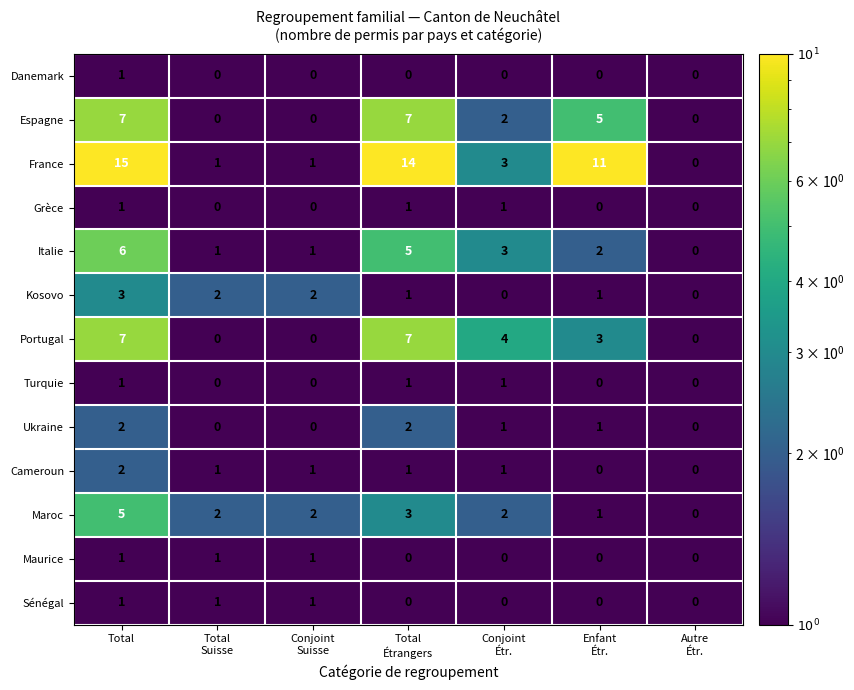

How many series are shown in this chart?

13